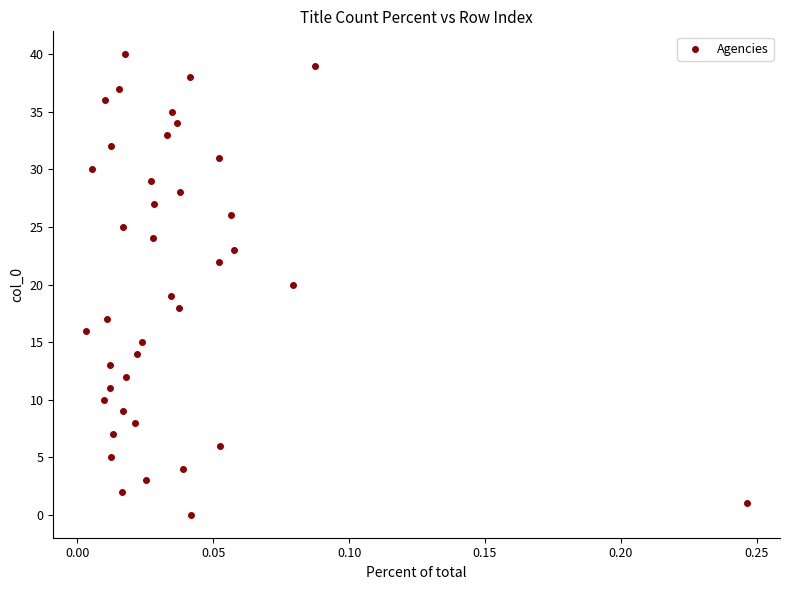

What is the range of Y values (max minus min)?

40